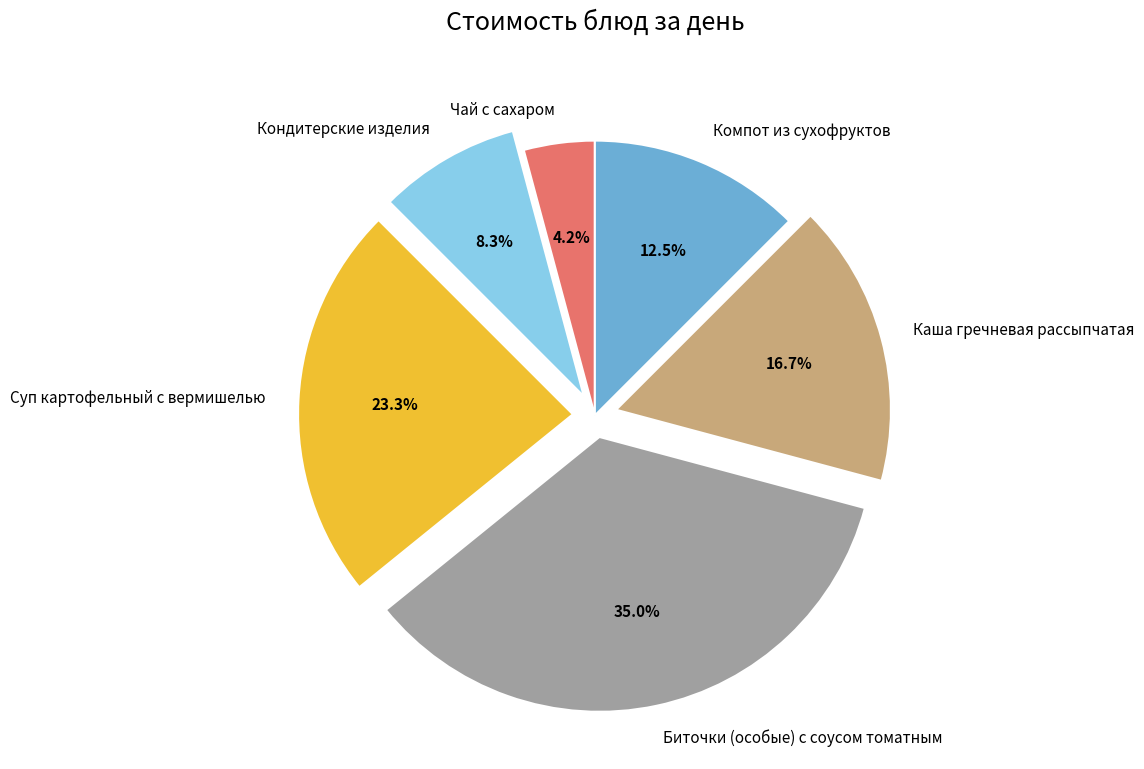

Which slice is the smallest?

Чай с сахаром